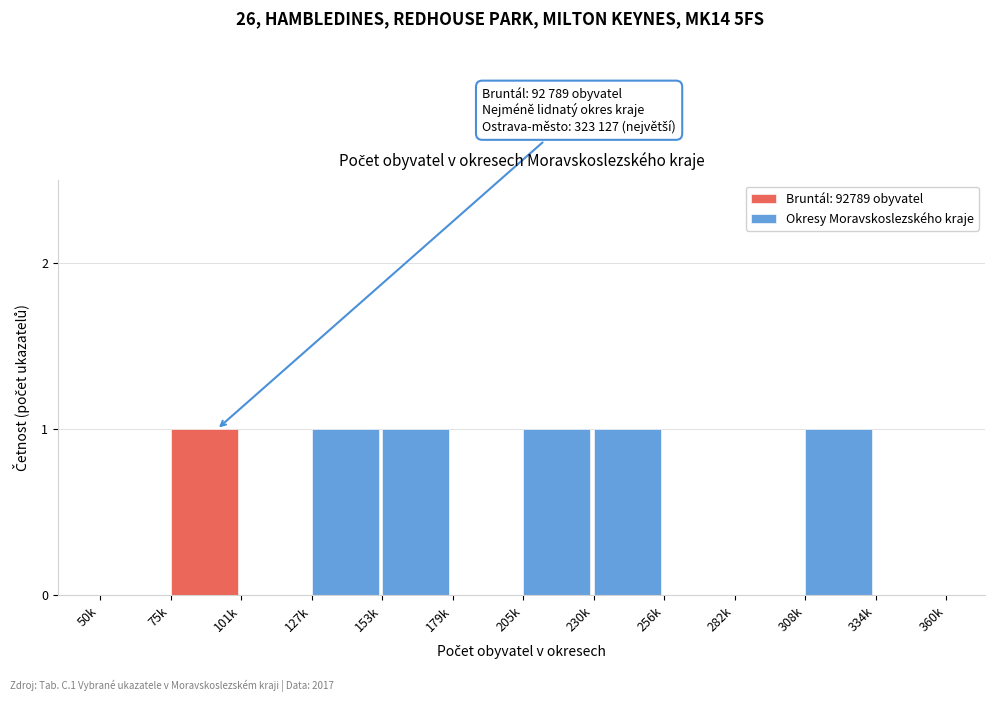

Reading right to left, transcribe all the data shown in this chart.

334k=0	308k=1	282k=0	256k=0	230k=1	205k=1	179k=0	153k=1	127k=1	101k=0	75k=1	50k=0